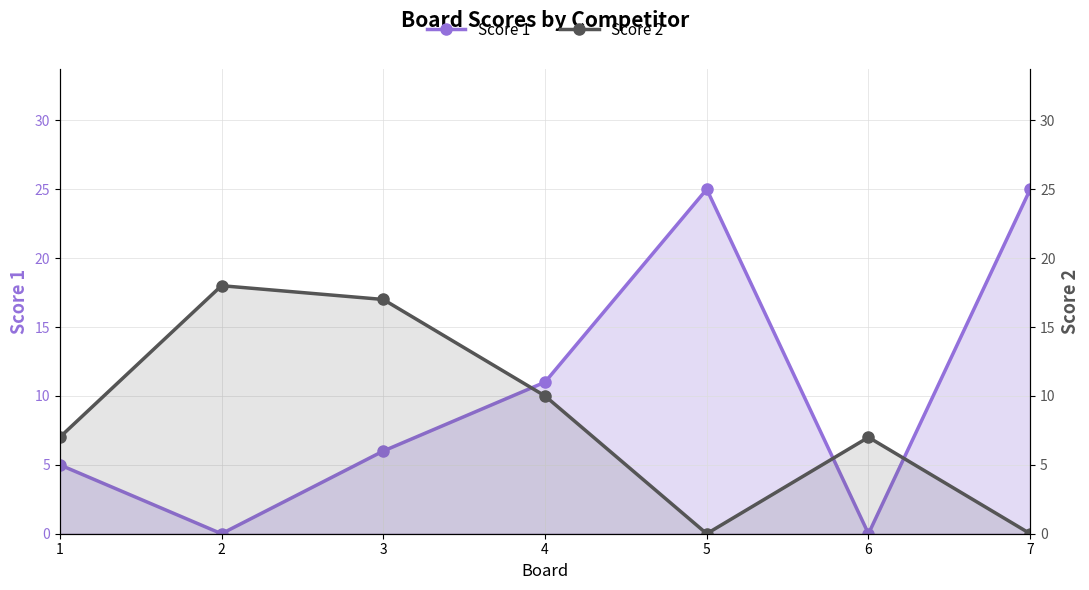

What value does the Score 1 series have at 4?

11